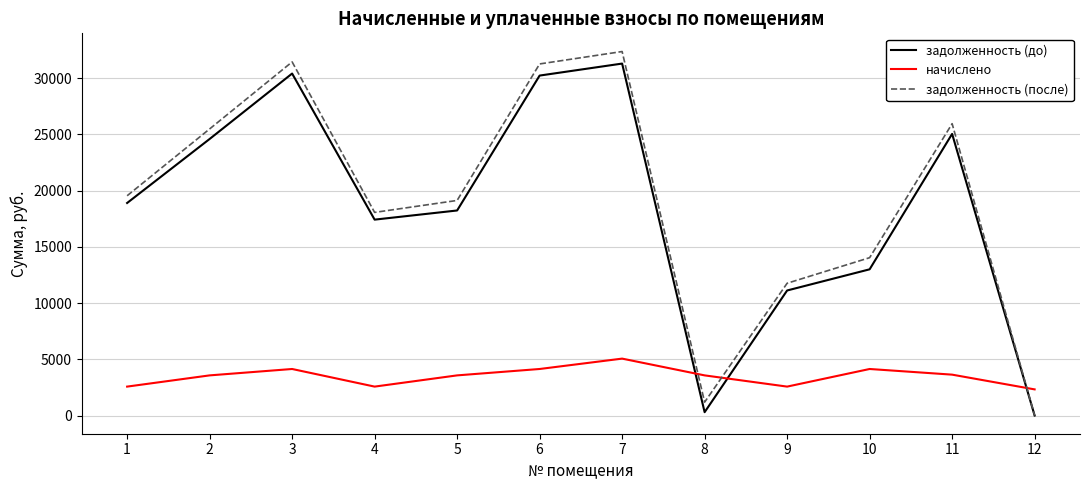

Between 8 and 10, which series saw the biggest shift?

задолженность (после)